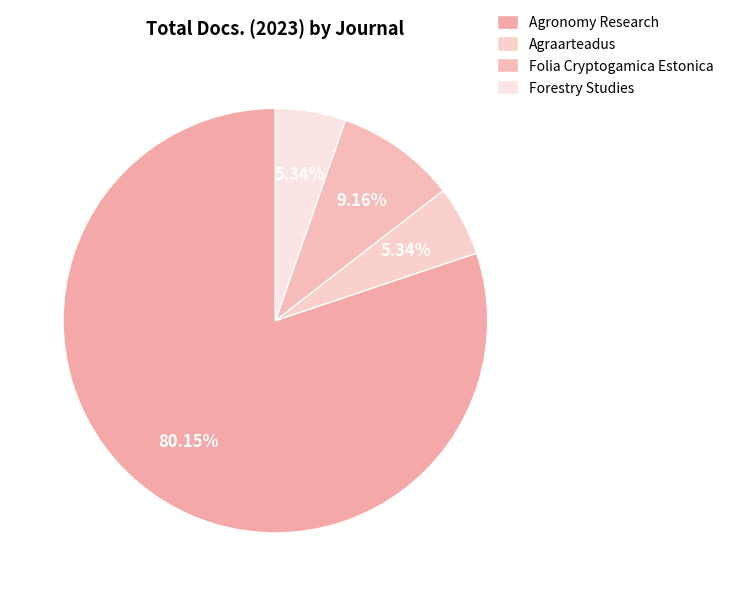

How many slices are in this pie chart?

4